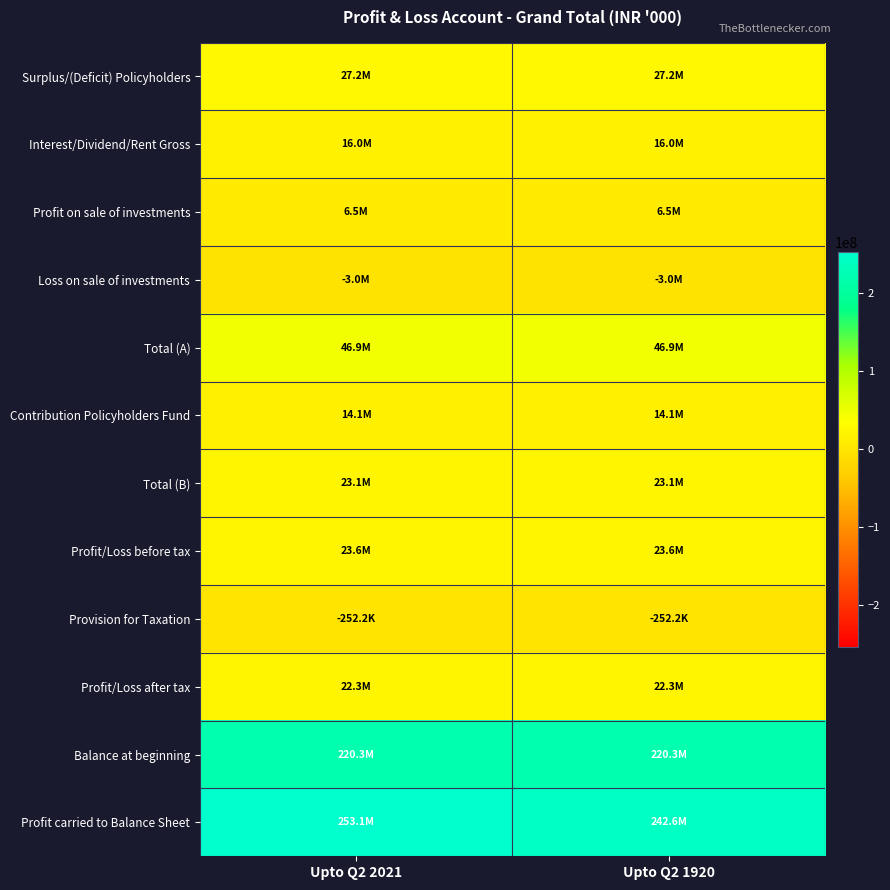

What is the total value across all series at Upto Q2 1920?

639352345